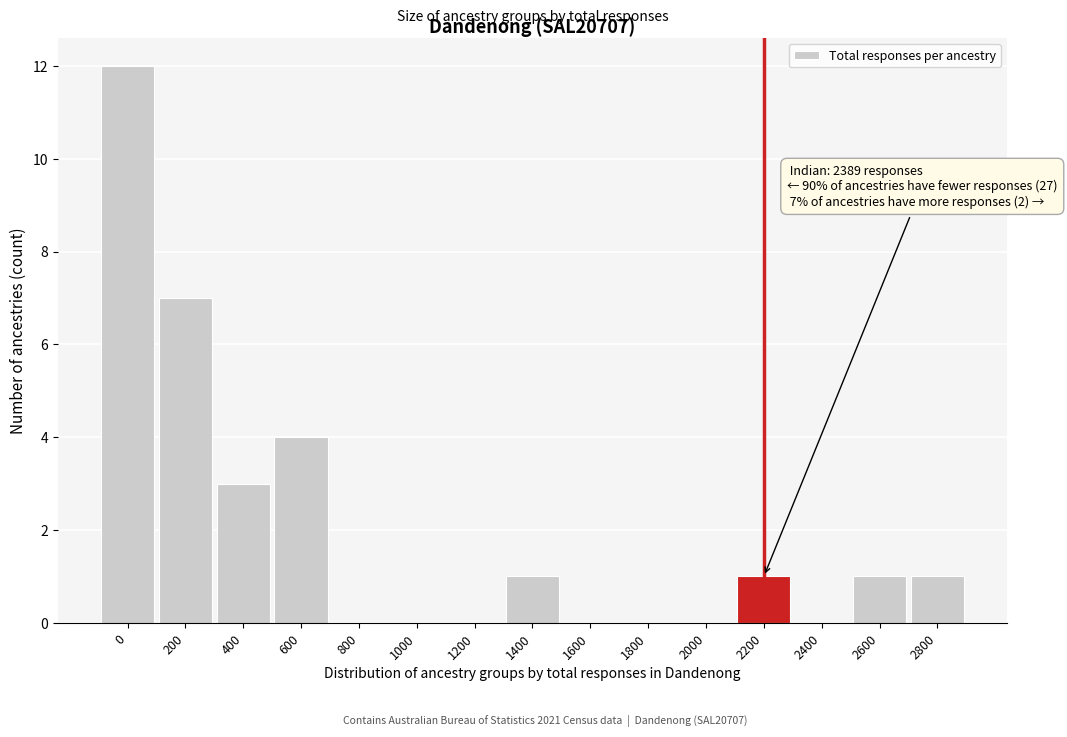

Reading right to left, what are all the values shown in this chart?

2800=1	2600=1	2400=0	2200=1	2000=0	1800=0	1600=0	1400=1	1200=0	1000=0	800=0	600=4	400=3	200=7	0=12